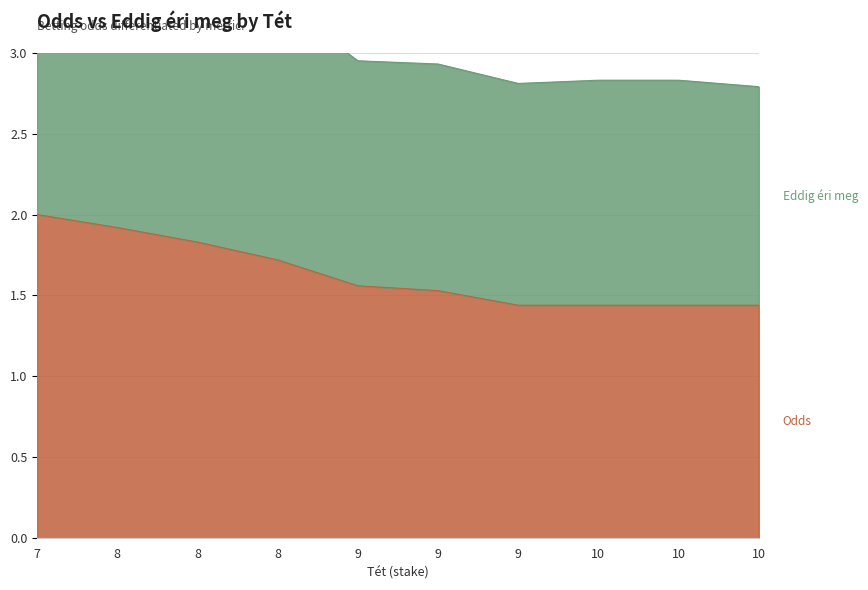

Which series has the largest range (max minus min)?

Eddig éri meg